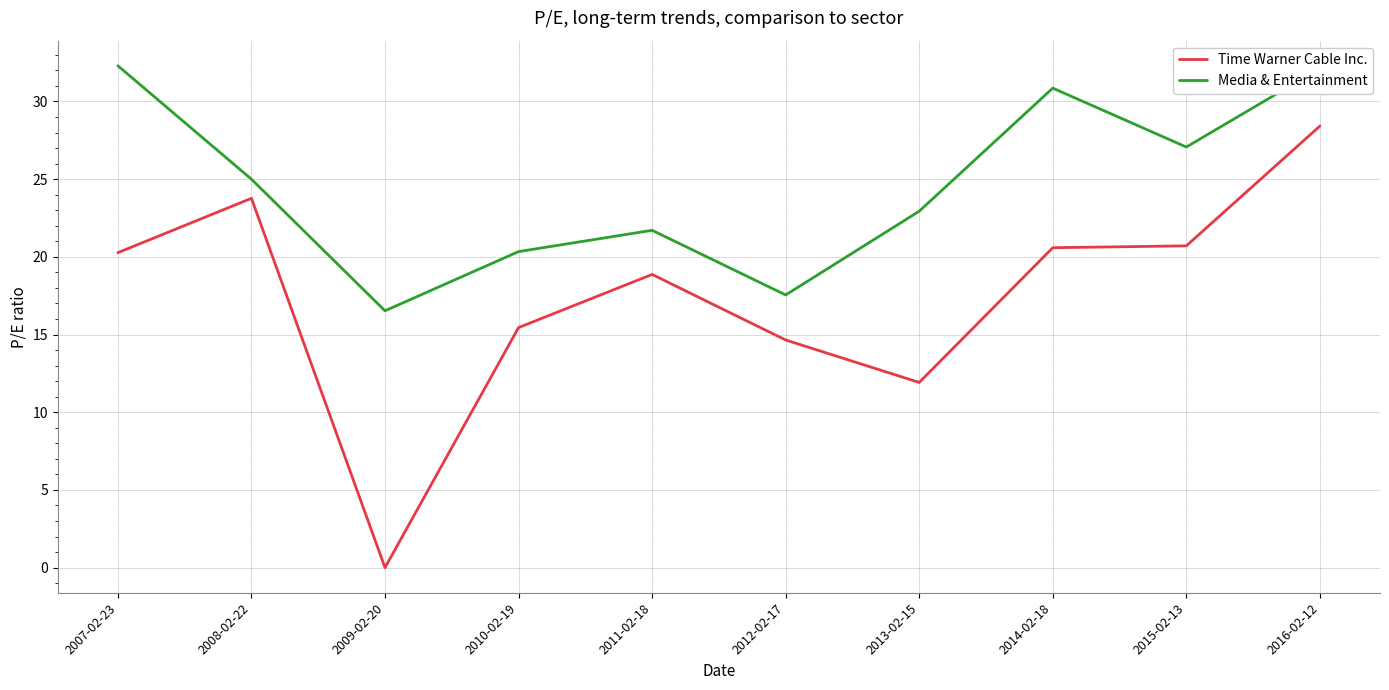

What position from the left is 2014-02-18?

8